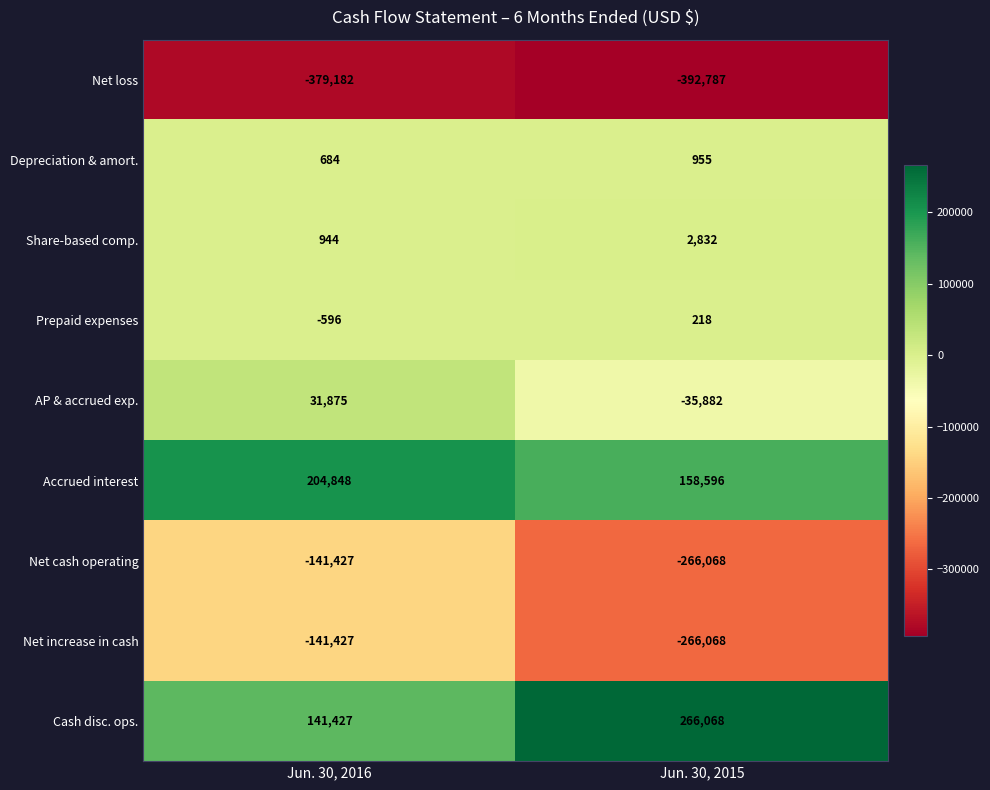

At which category does the chart reach its peak across all series?

Jun. 30, 2015